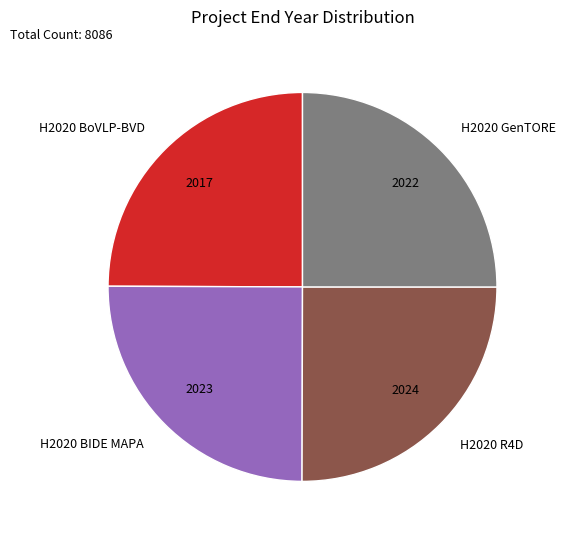

Is there a majority slice in this chart?

No